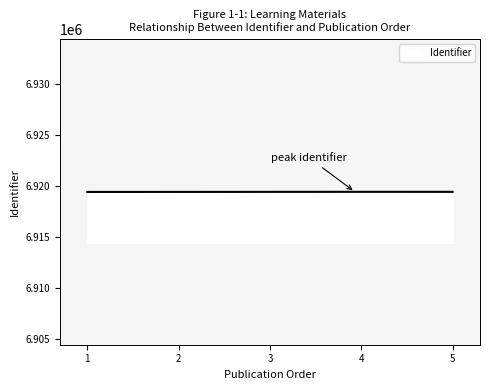

What is the minimum value shown in the chart?

6919434.8